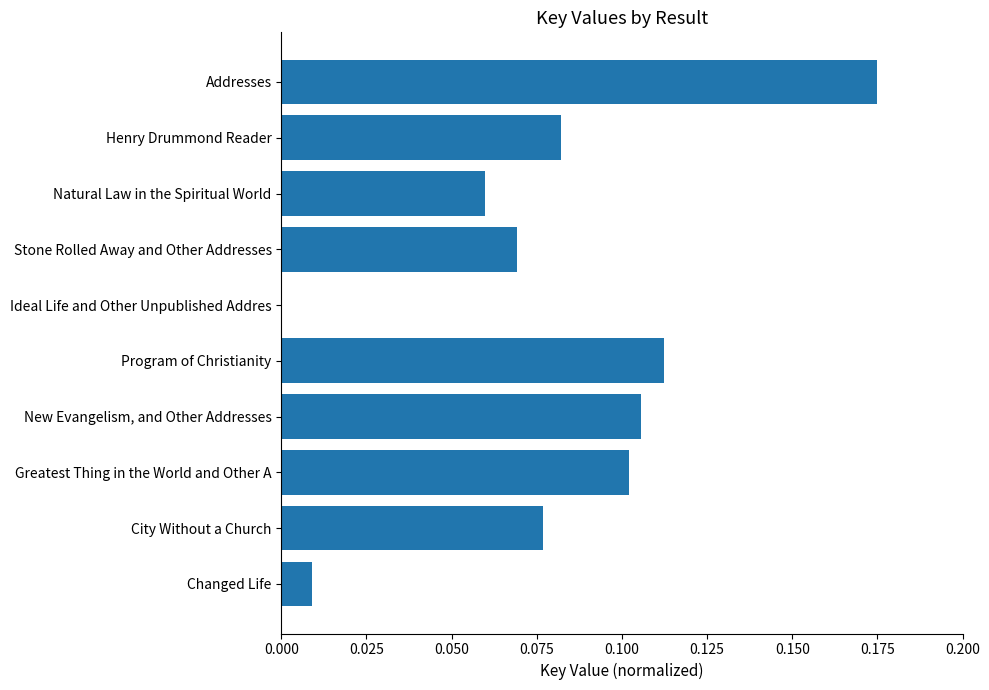

The value at Addresses is 0.1. True or false?

False